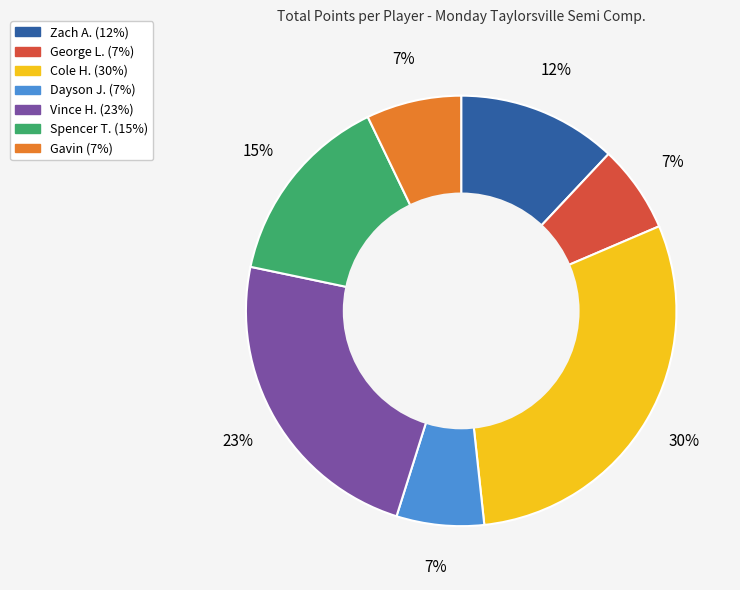

What percentage is the Vince H. slice, to the nearest percent?

23%